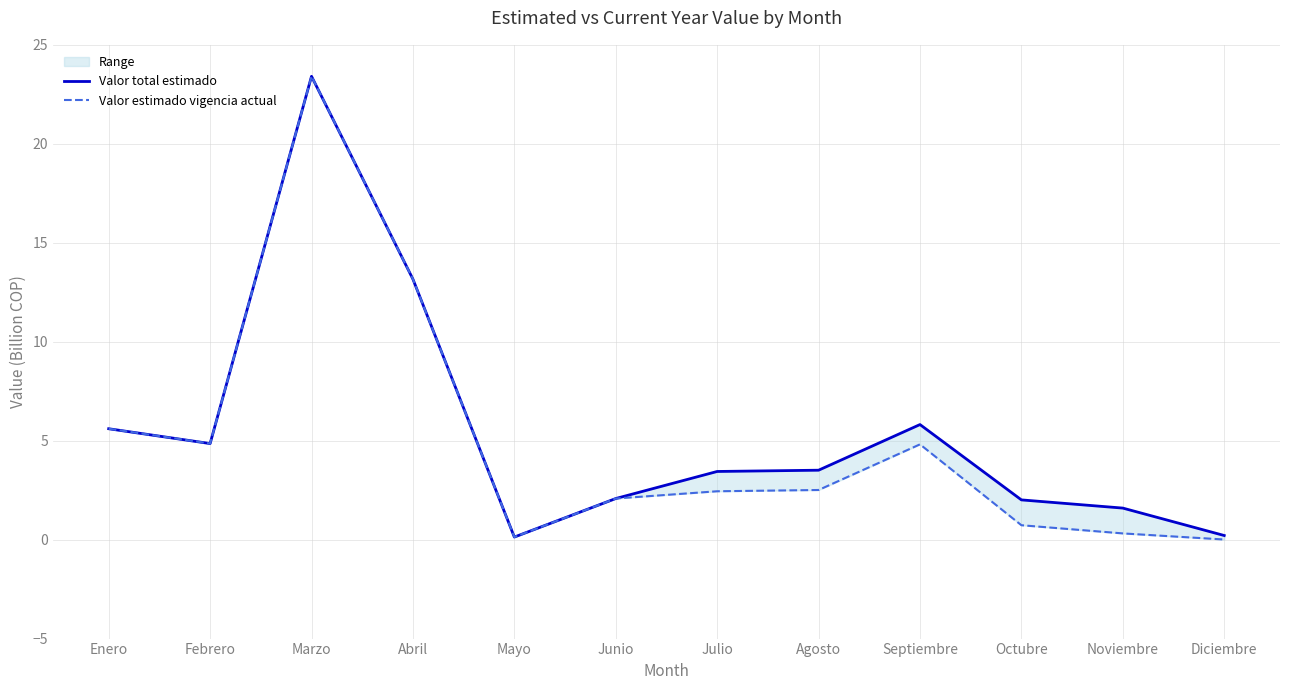

At which category does Valor total estimado reach its first local peak?

Marzo